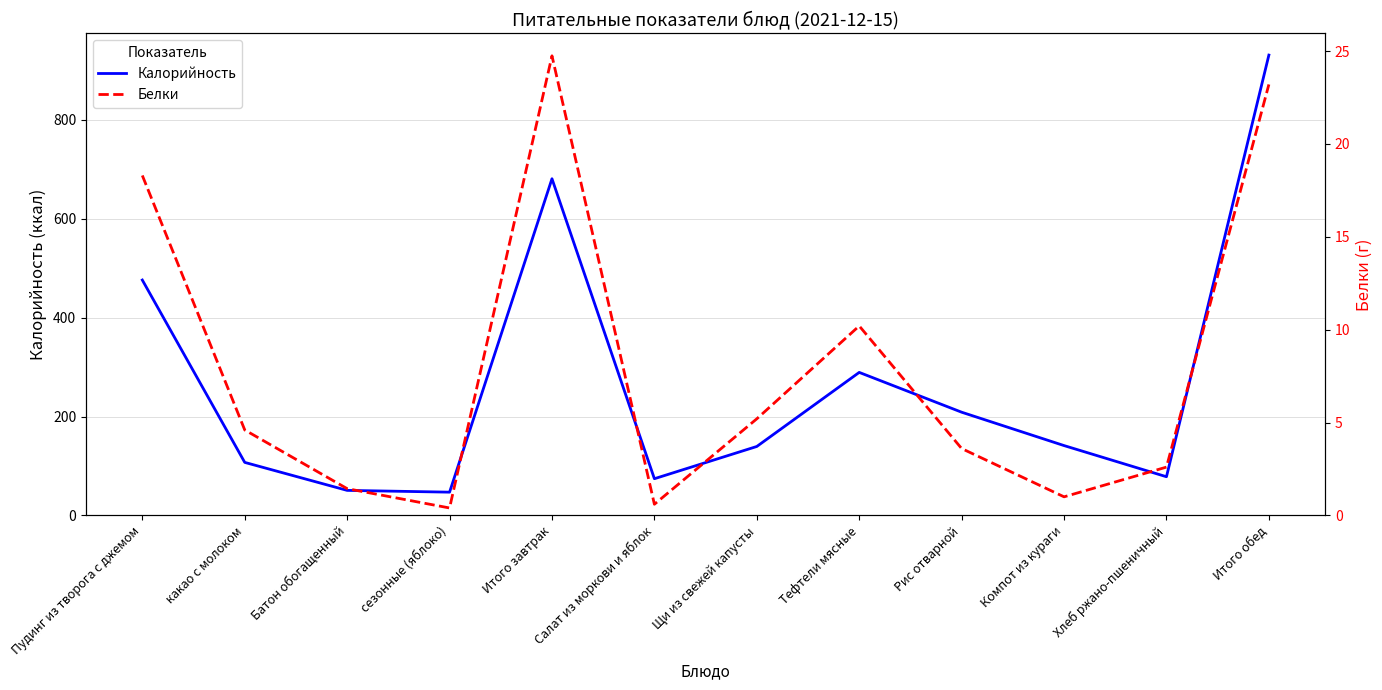

At which category does Белки reach its first local valley?

сезонные (яблоко)